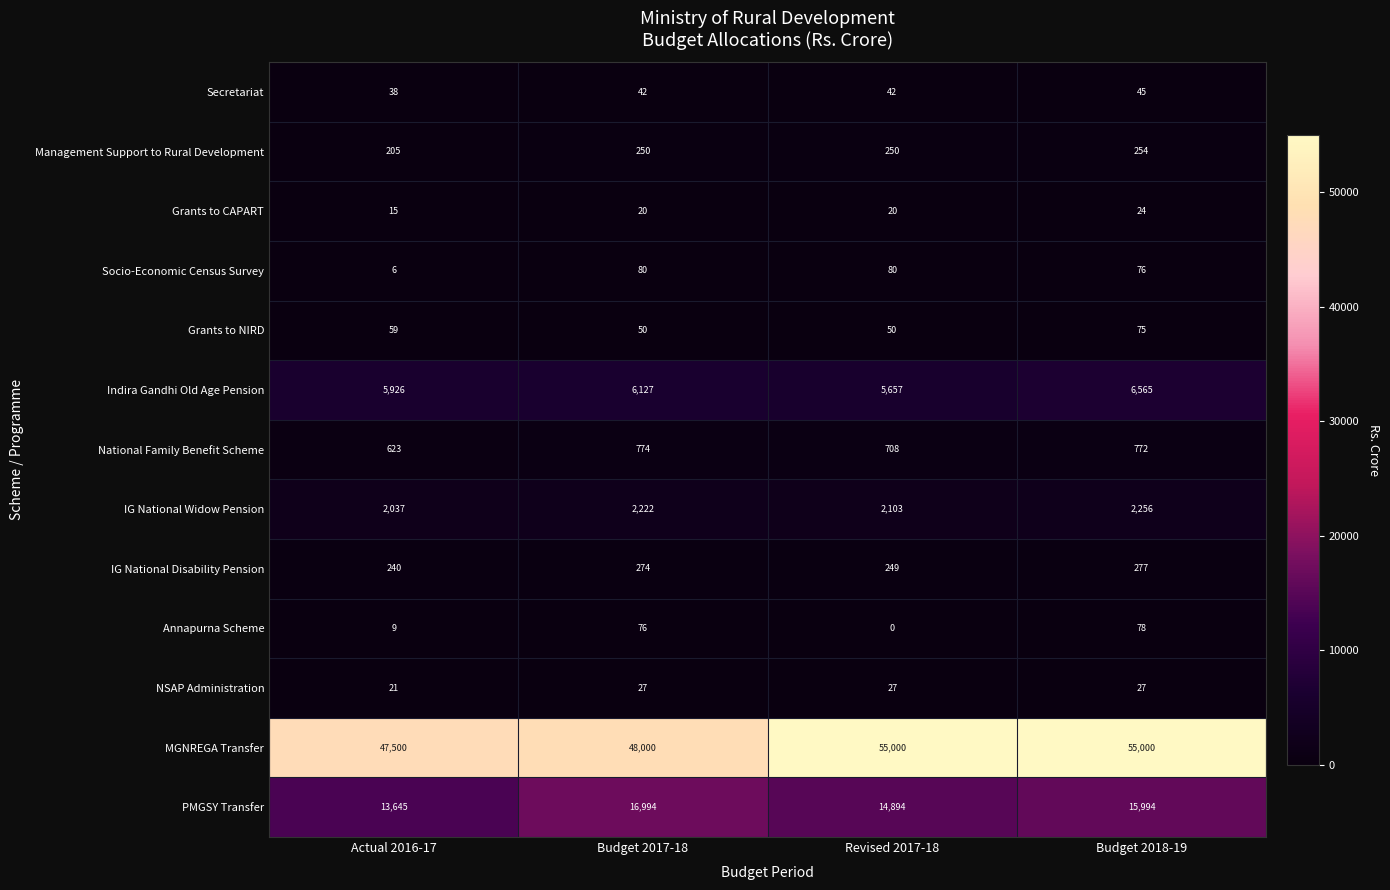

What value does the IG National Widow Pension series have at Actual 2016-17, to the nearest 5?

2035